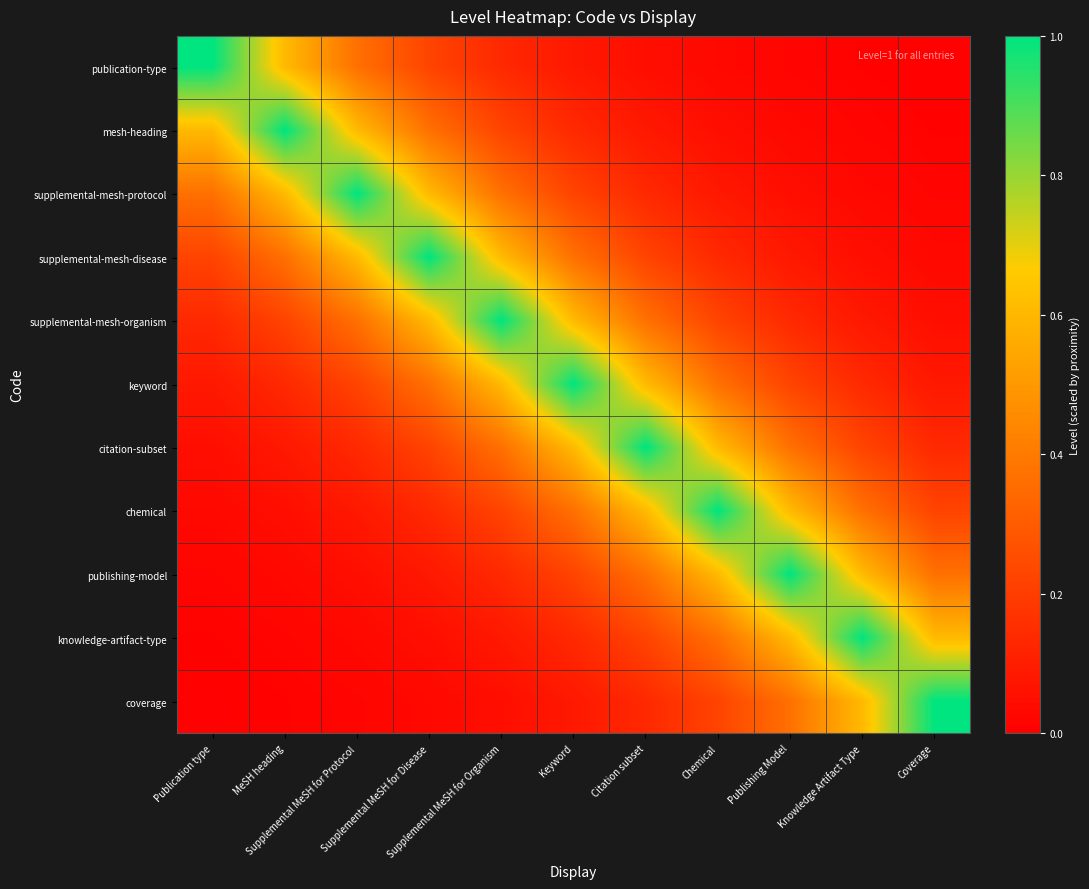

At how many categories does at least one series exceed 0?

11